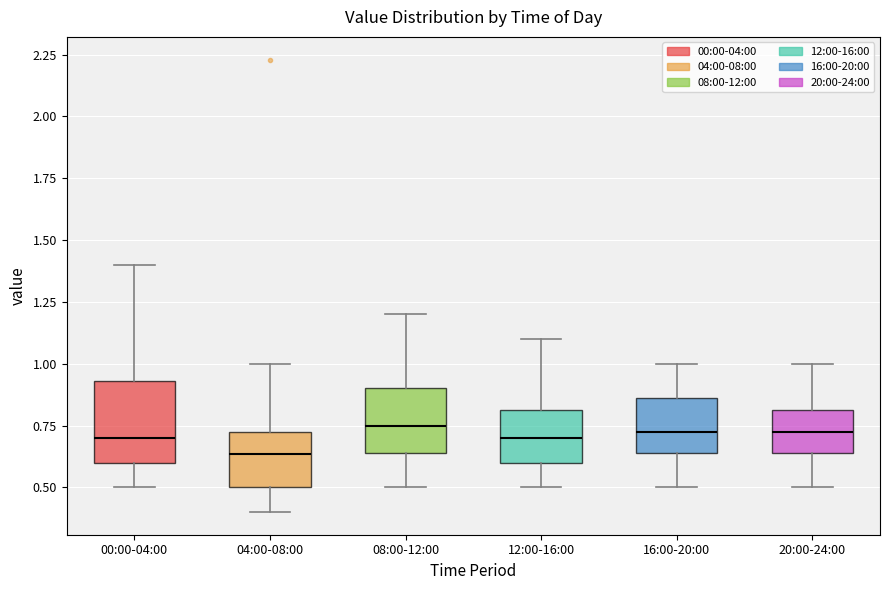

Comparing the boxes themselves (not the whiskers), which one is the tallest?

00:00-04:00